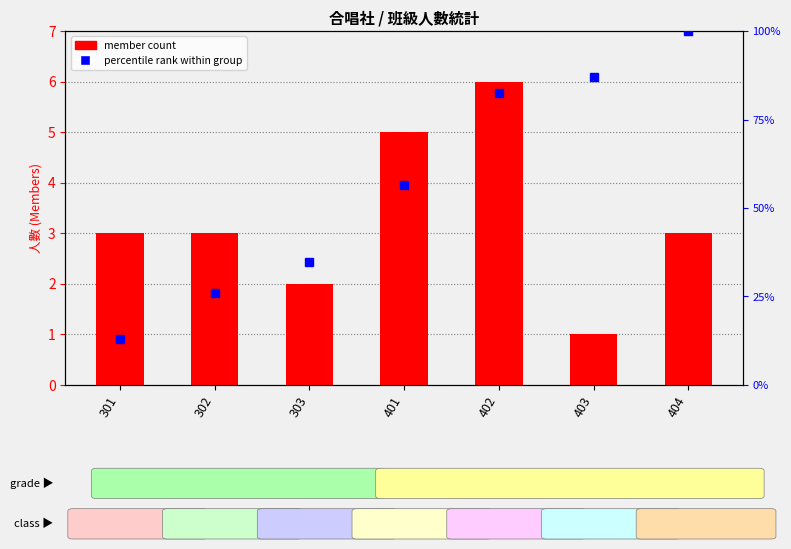

The value at 403 is 1. True or false?

False